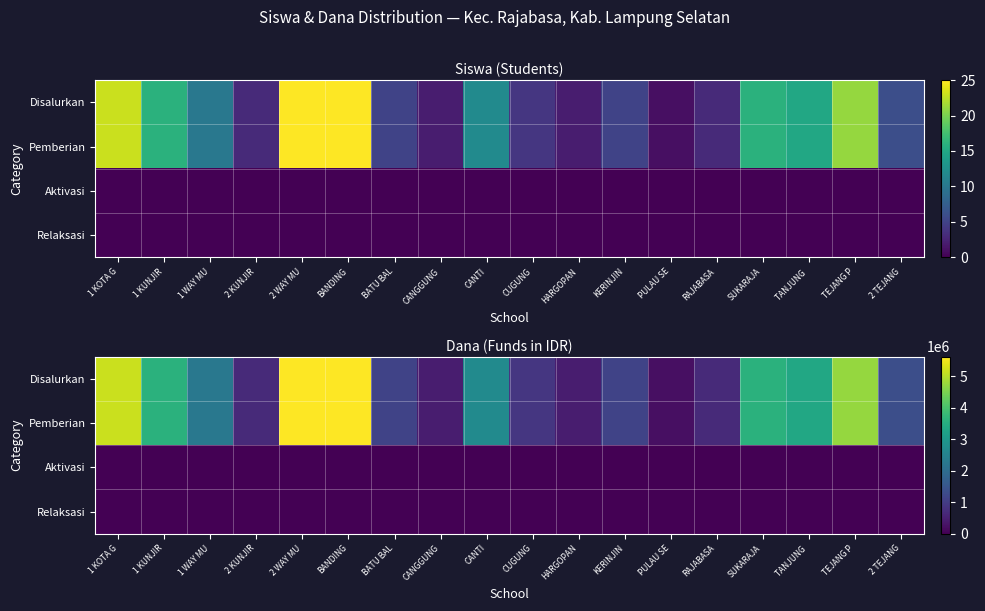

Which category has the lowest value in the Disalurkan series?

PULAU SE